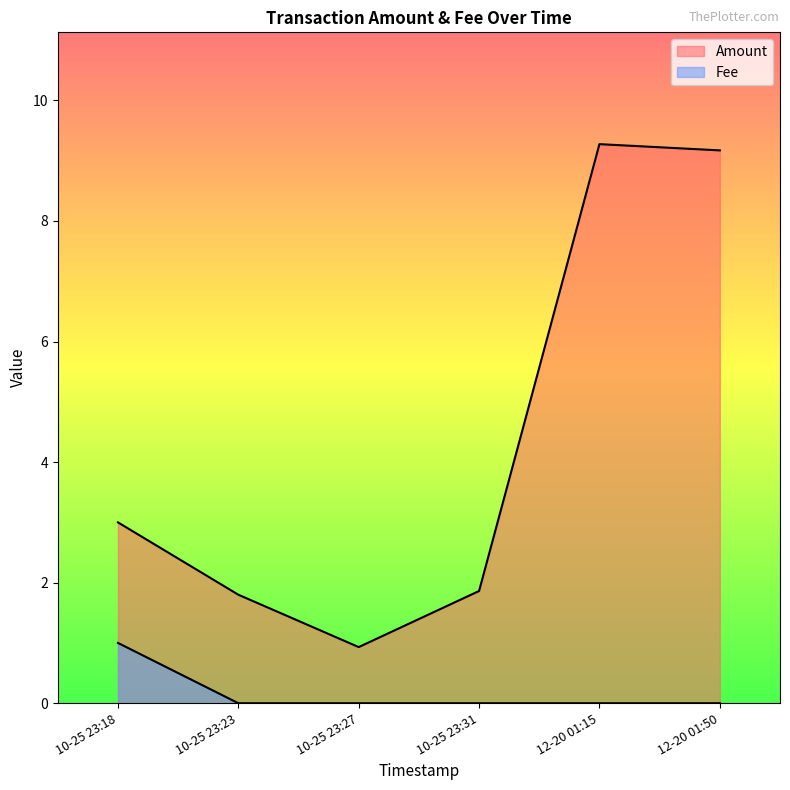

Is the value of Fee at 2021-10-25 23:18:25 greater than the value of Amount at 2021-12-20 01:15:05?

No